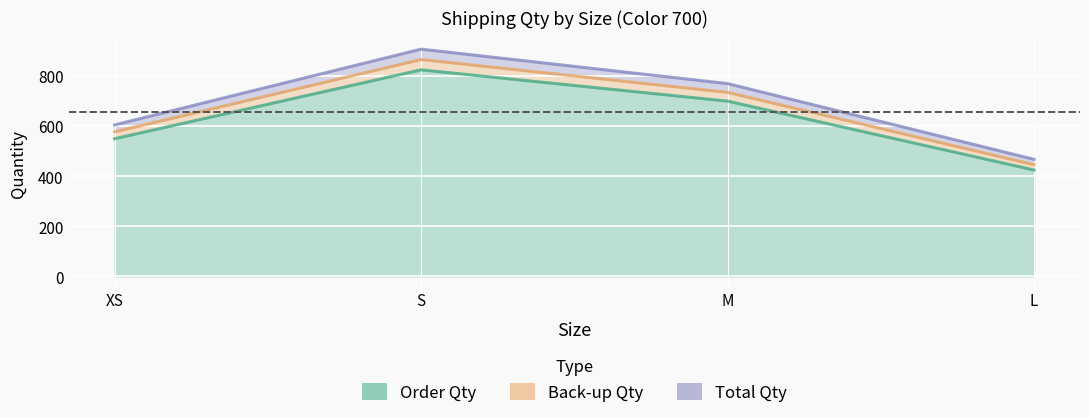

The Order Qty series shows 550.0 at XS. True or false?

True